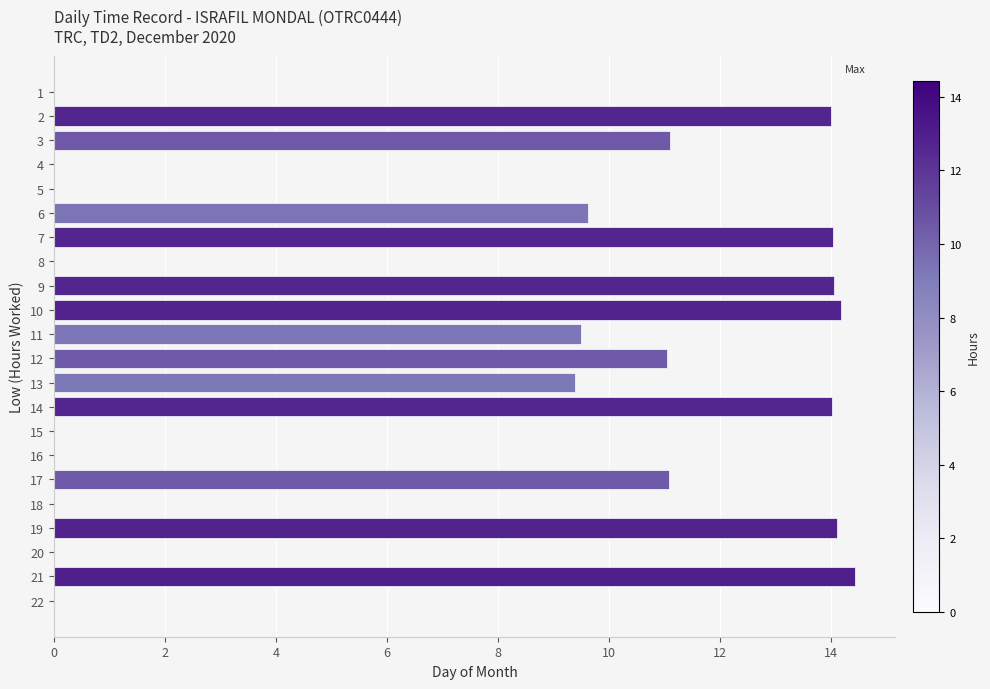

What is the maximum value shown in the chart?

14.4